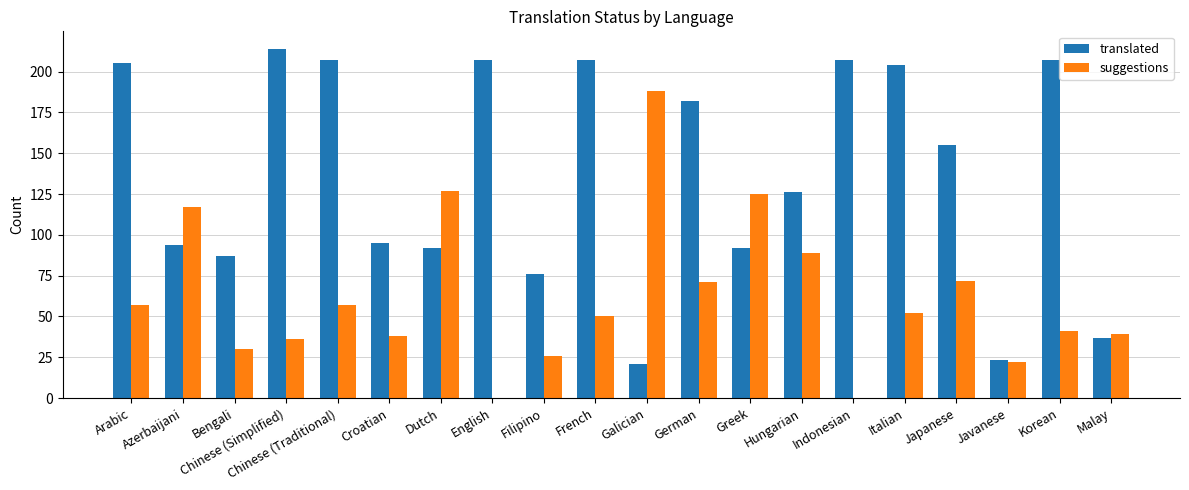

Reading left to right, what are all the values shown in this chart?

translated: 205	94	87	214	207	95	92	207	76	207	21	182	92	126	207	204	155	23	207	37
suggestions: 57	117	30	36	57	38	127	0	26	50	188	71	125	89	0	52	72	22	41	39